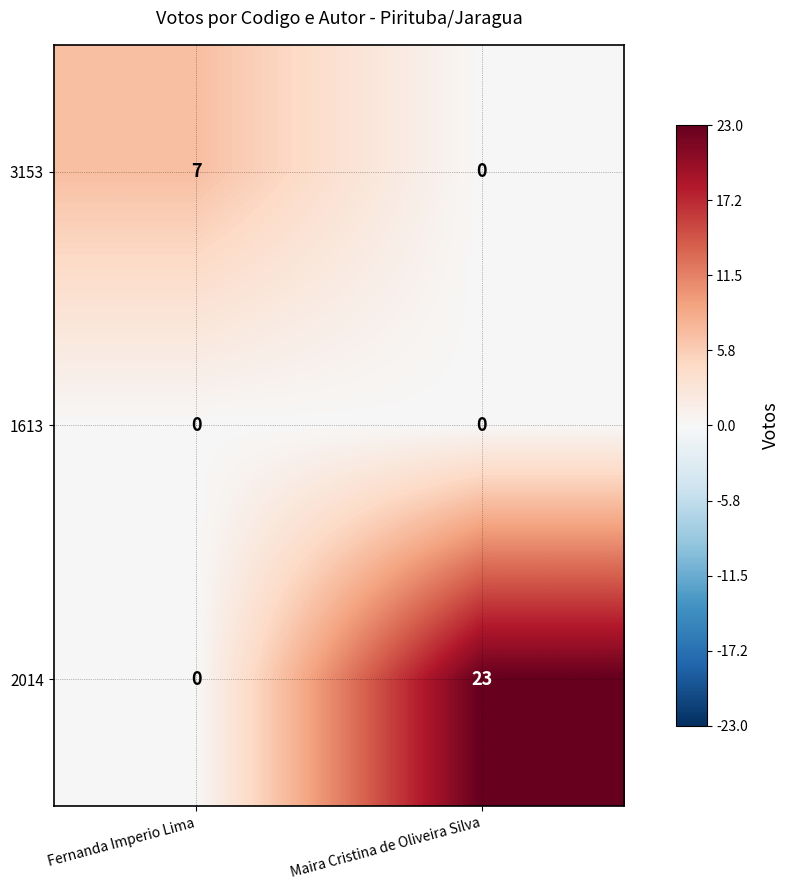

Rank the series by their average value, from lowest to highest.

1613, 3153, 2014